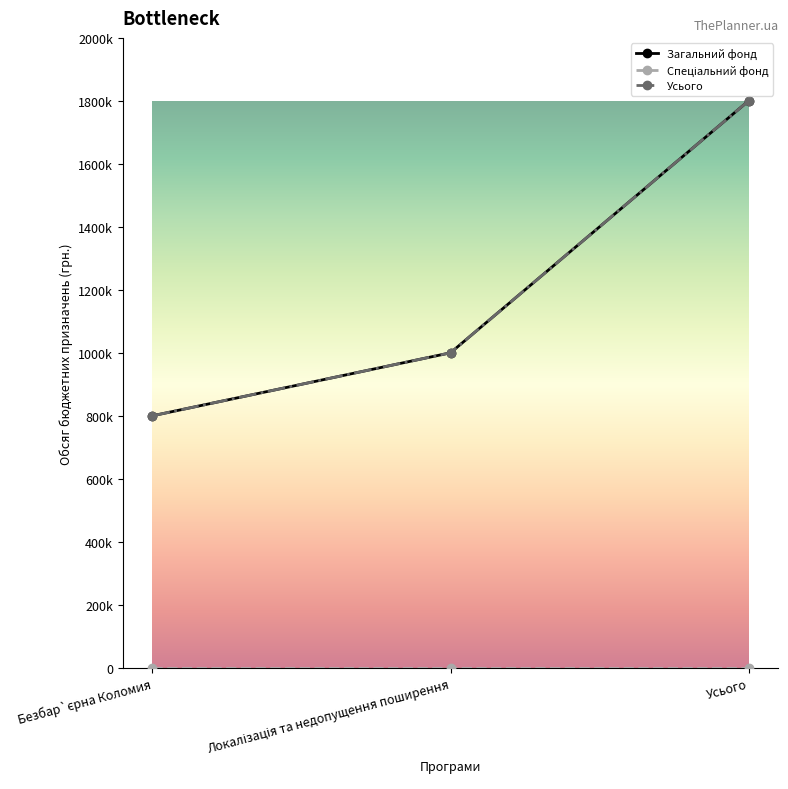

What is the lowest value of the Усього series?

800000